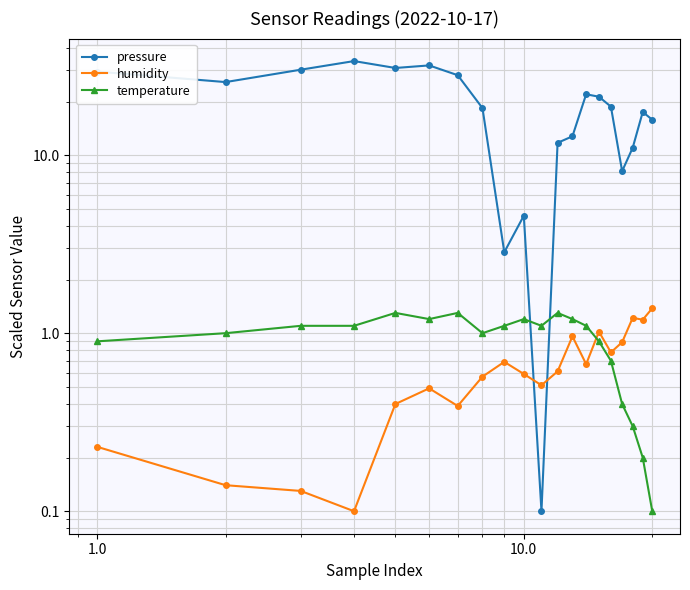

The temperature series shows 1.5 at 1.0. True or false?

False